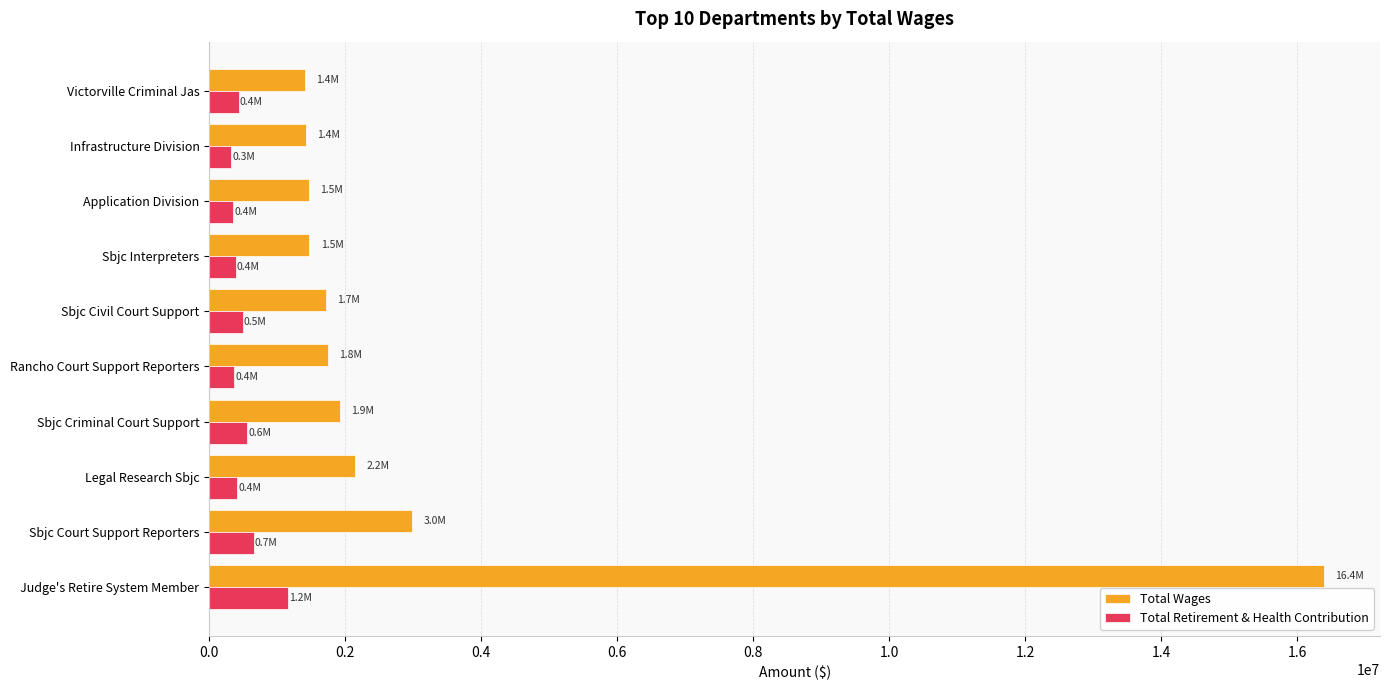

Which series has the widest spread of values?

Total Wages